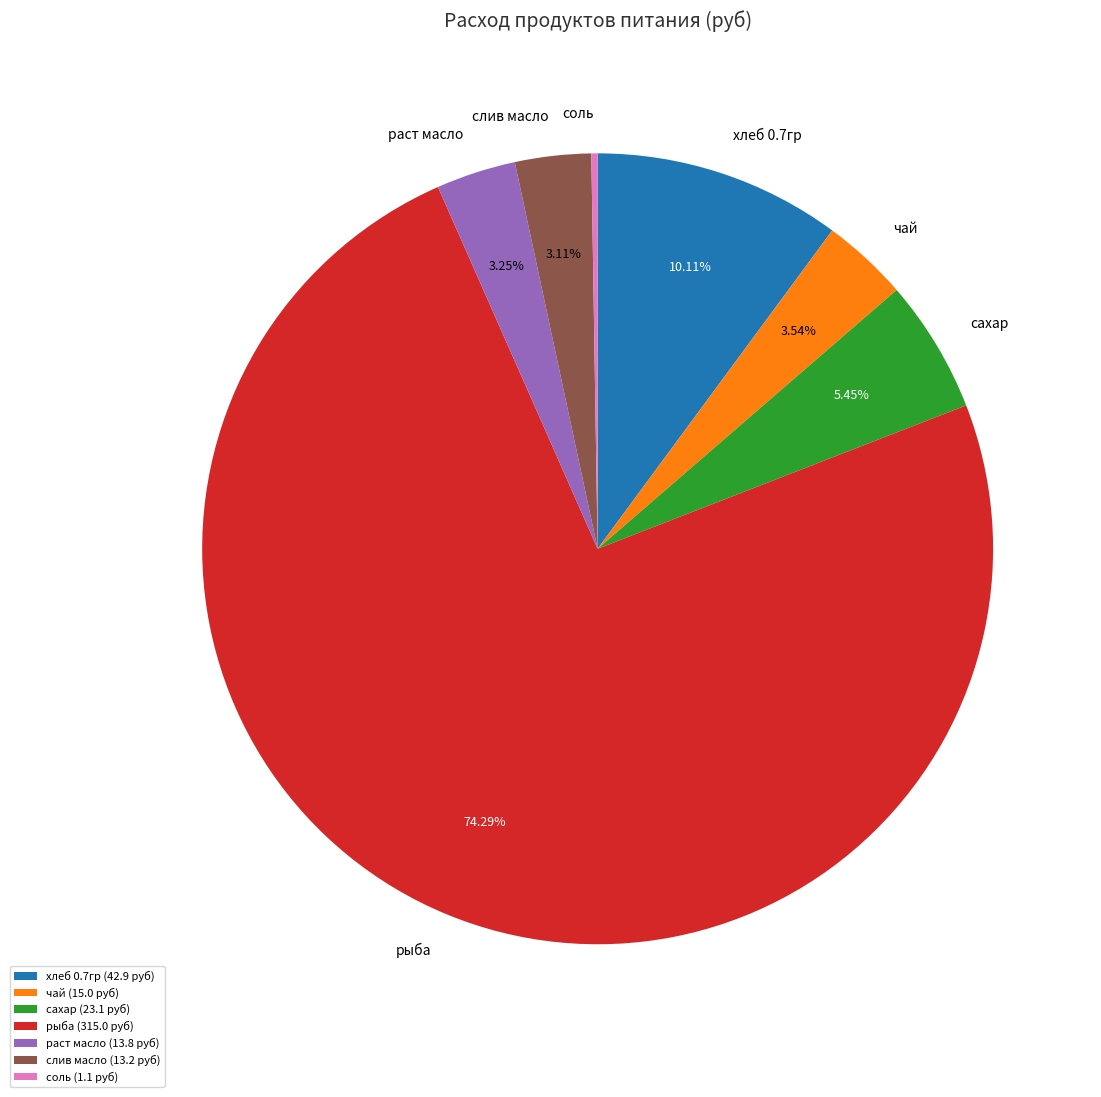

Which has a higher value, слив масло or рыба?

рыба